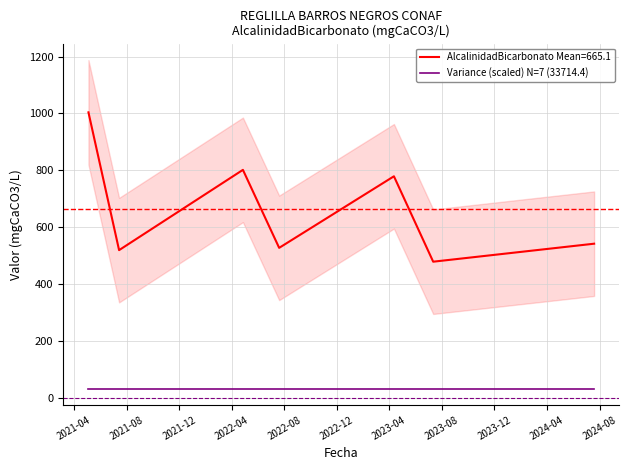

Which has a higher value, 2021-07-14 or 2021-05-04?

2021-05-04